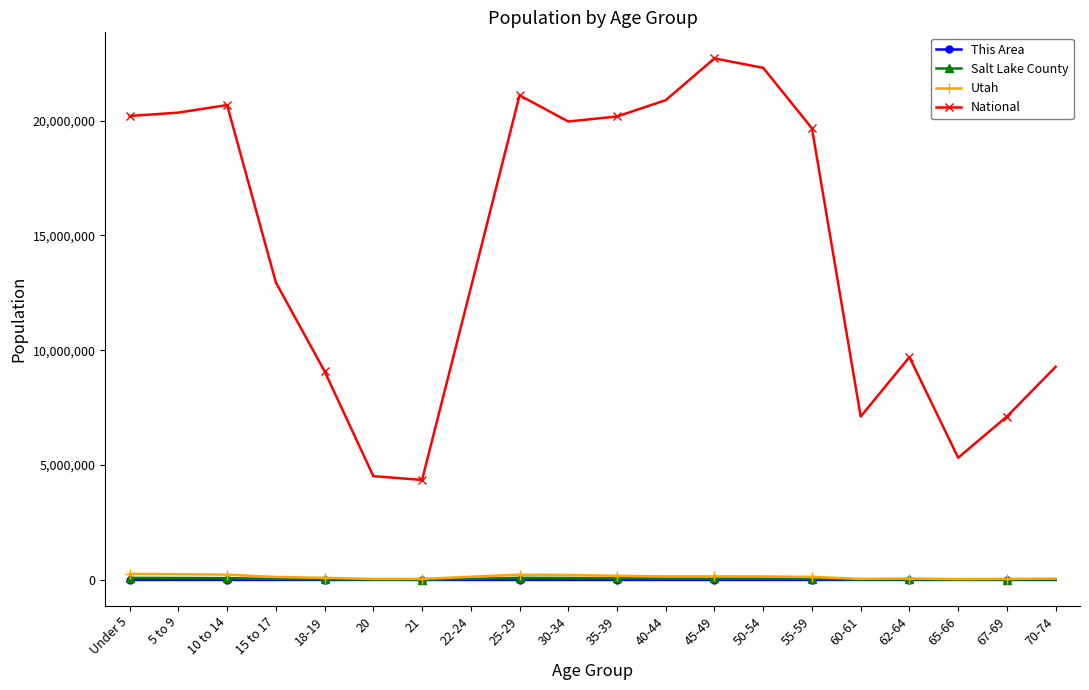

What is the maximum value shown in the chart?

22708591